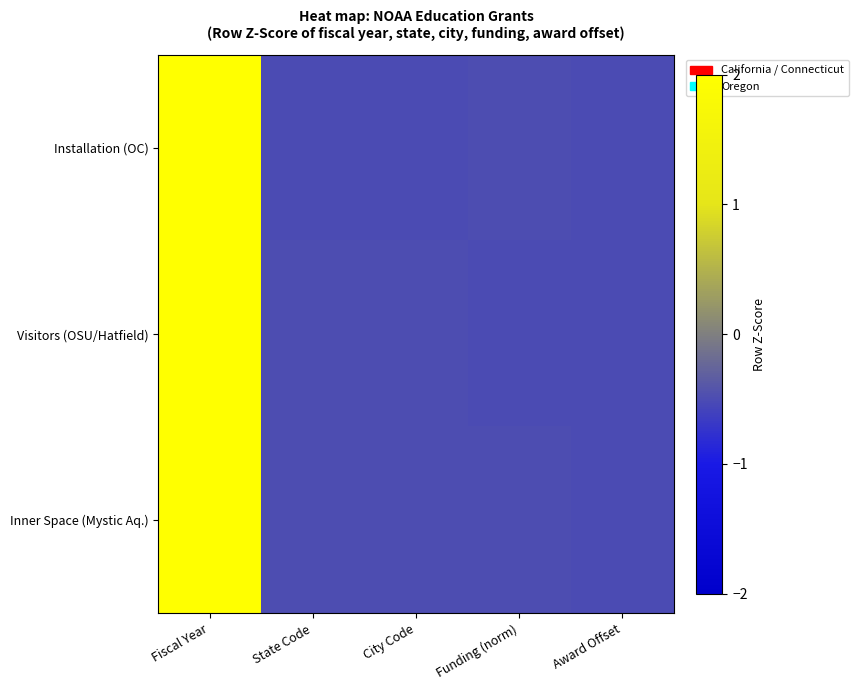

Count the number of data series in this chart.

3